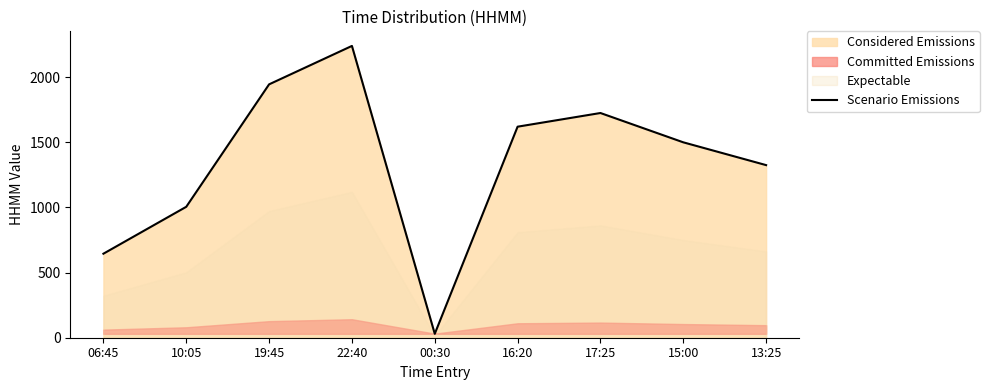

Rank the categories by value from highest to lowest.

22:40, 19:45, 17:25, 16:20, 15:00, 13:25, 10:05, 06:45, 00:30